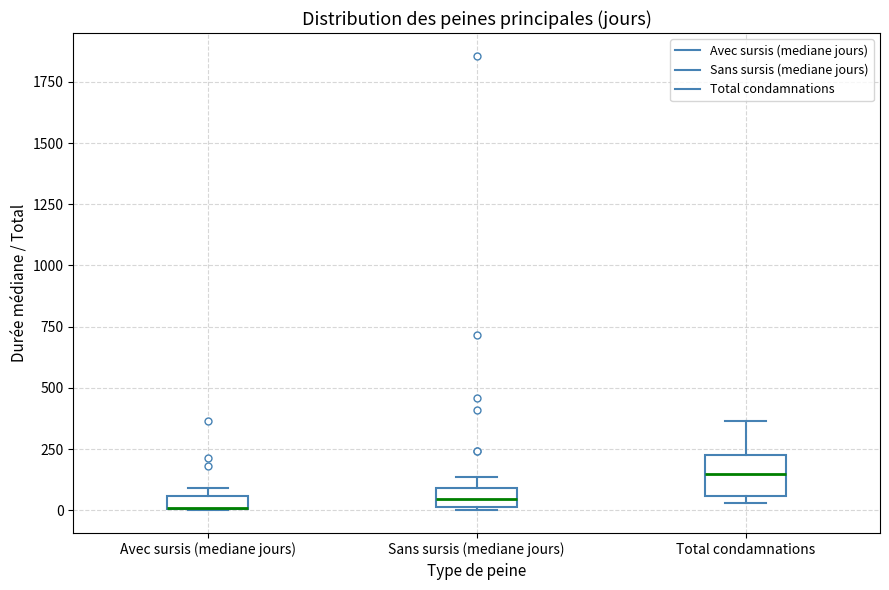

Which box is the tallest, from its lower edge to its upper edge?

Total condamnations